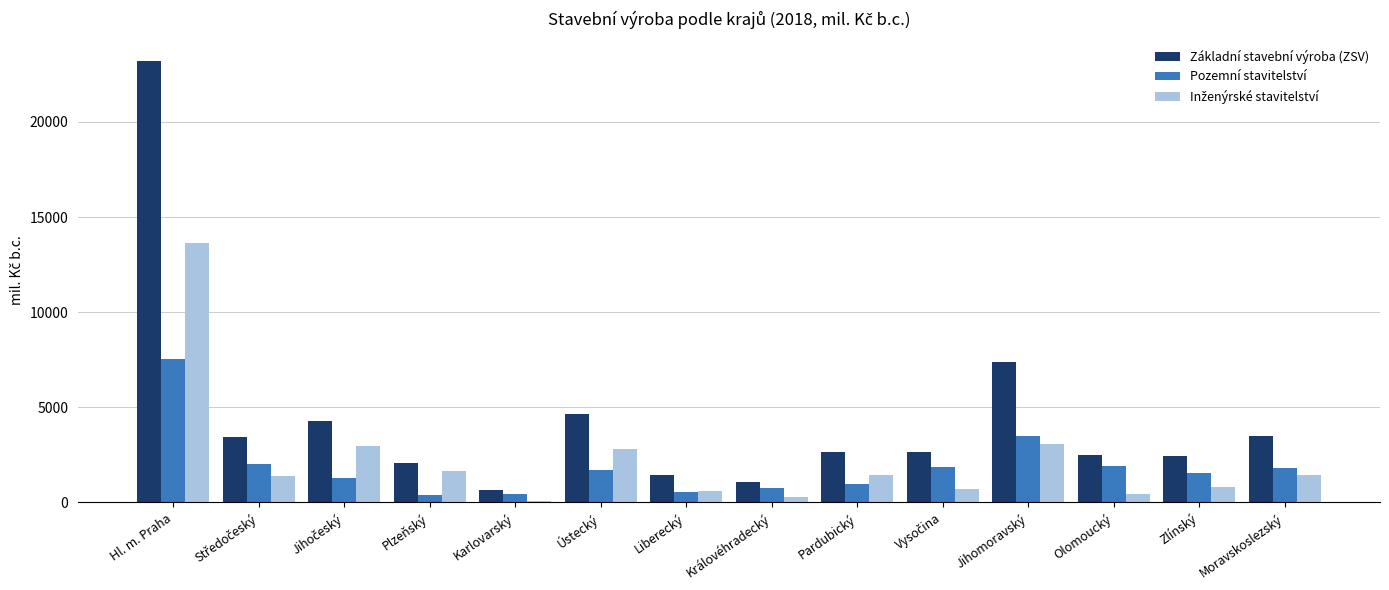

What is the greatest value displayed?

23215